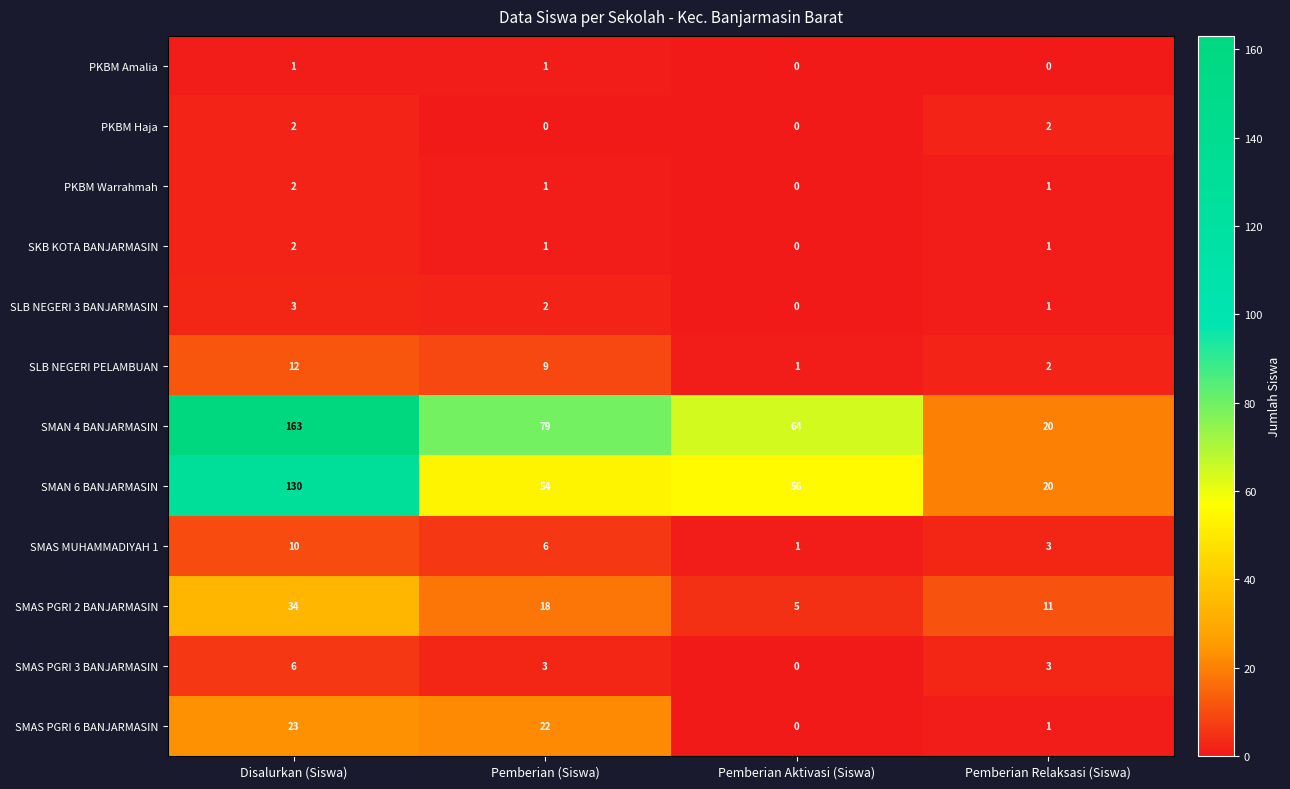

How many values in the PKBM Warrahmah series are below 1?

1